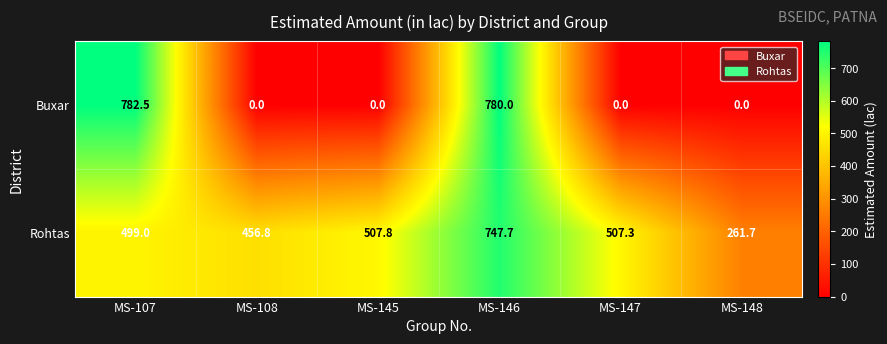

What is the approximate value of Rohtas at MS-108?

456.8